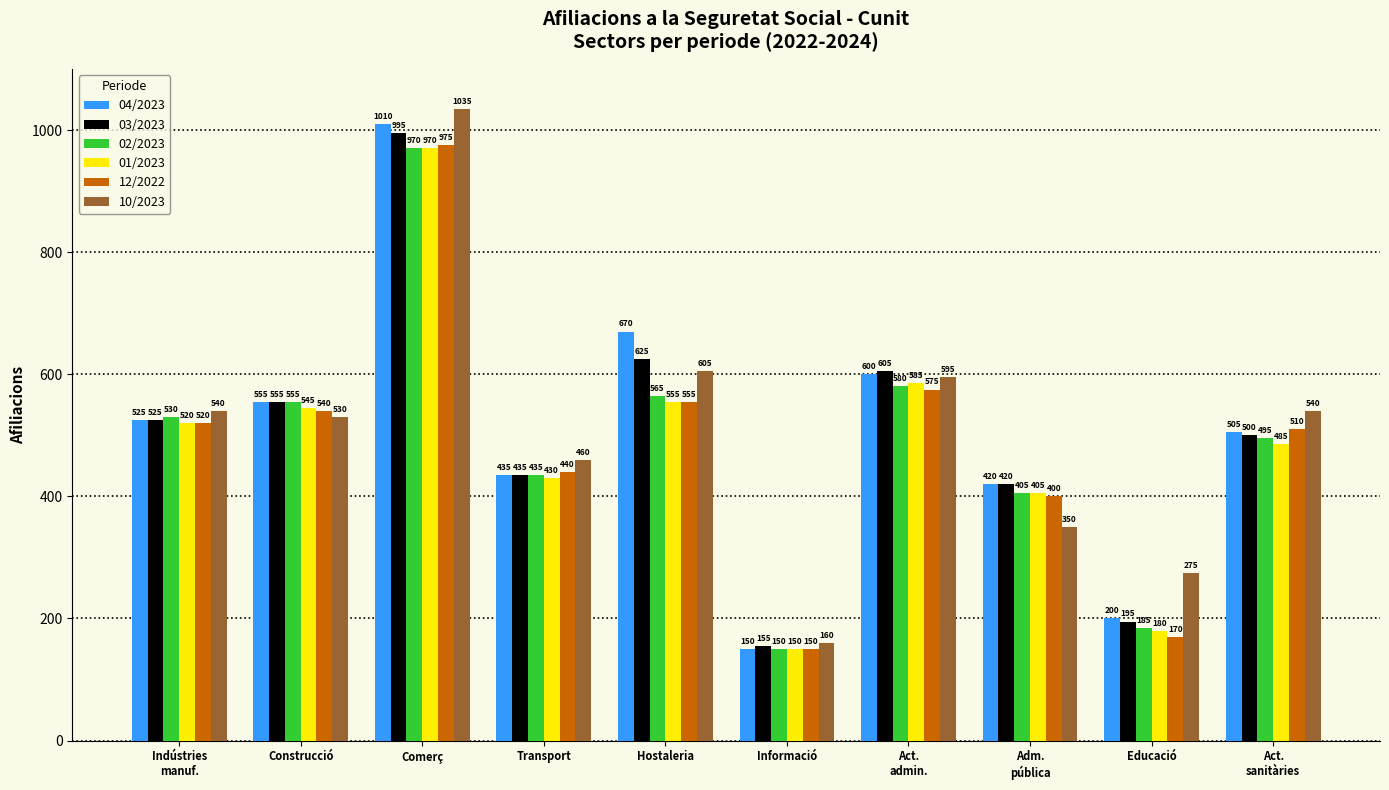

What is the difference between the maximum and minimum values in the 01/2023 series?

820